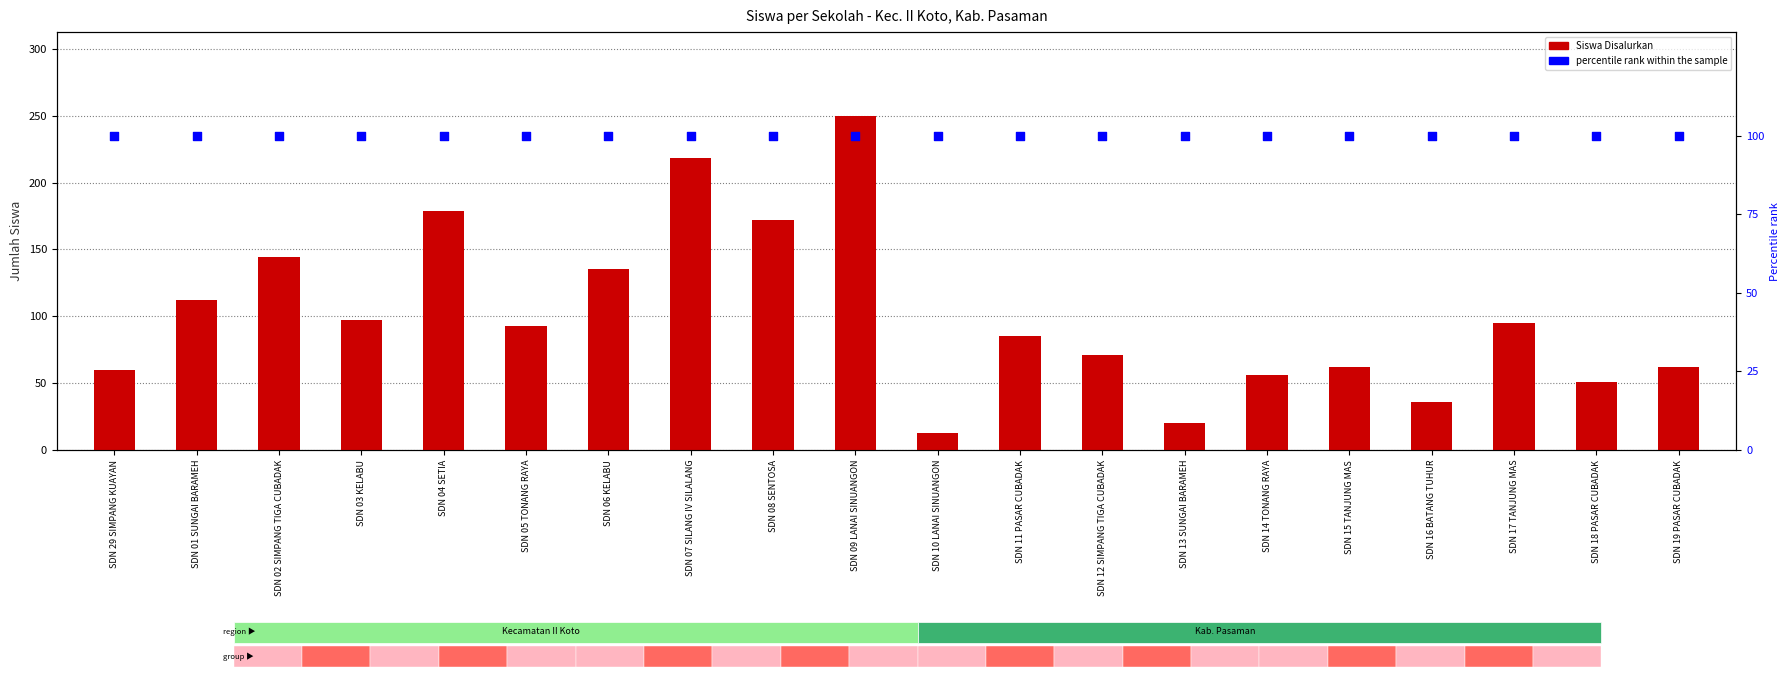

What are all the series names shown in the legend?

Siswa Disalurkan, percentile rank within the sample